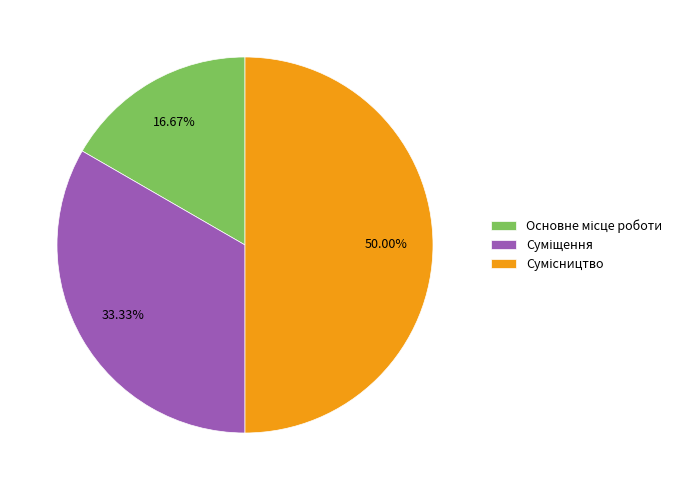

How many slices are in this pie chart?

3